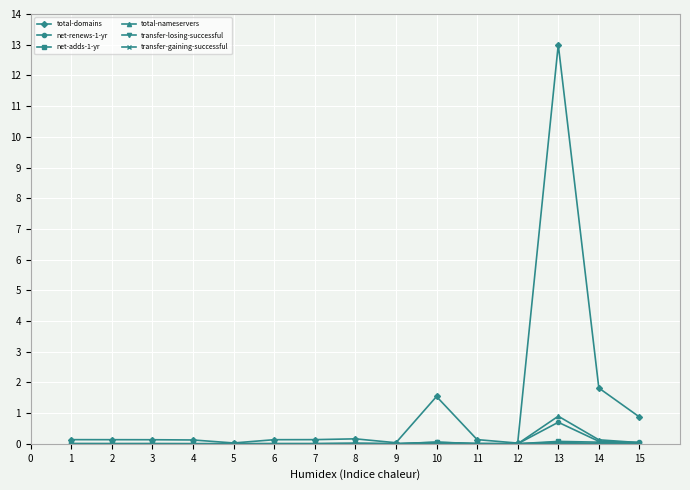

Is it true that total-nameservers equals 0.1 at 14?

True